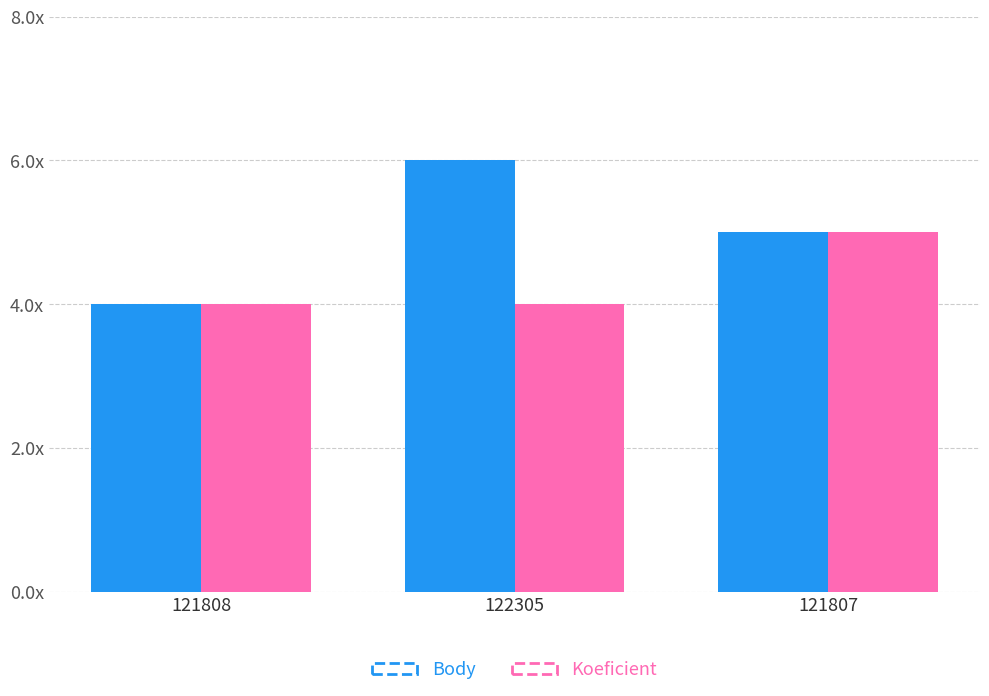

What is the sum of all Body values?

15